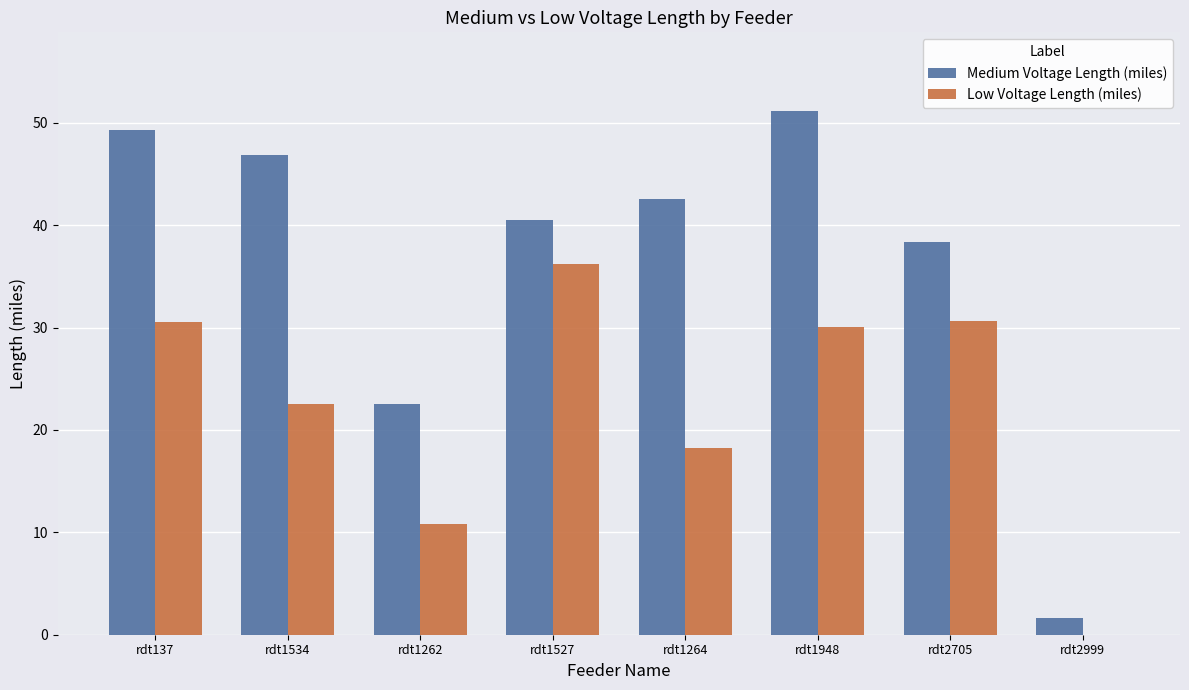

What is the greatest value displayed?

51.2